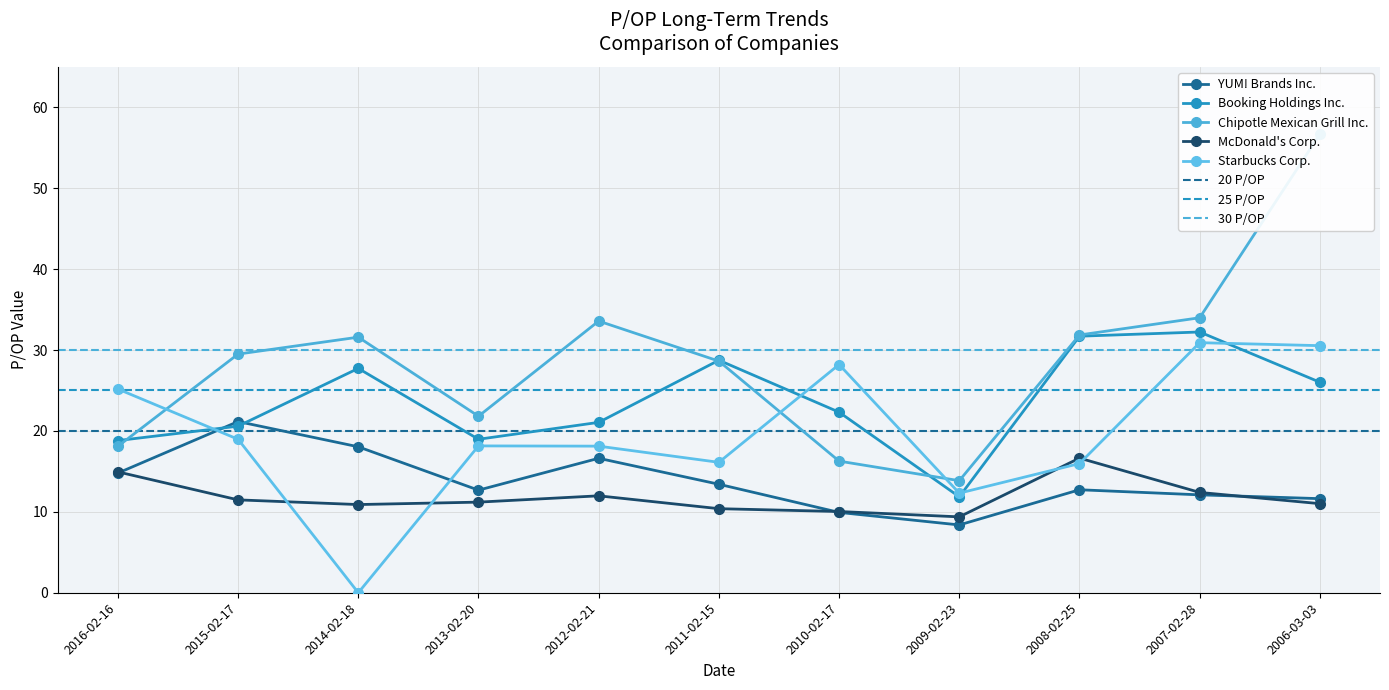

True or false: YUM! Brands Inc. and Chipotle Mexican Grill Inc. intersect in this chart.

False